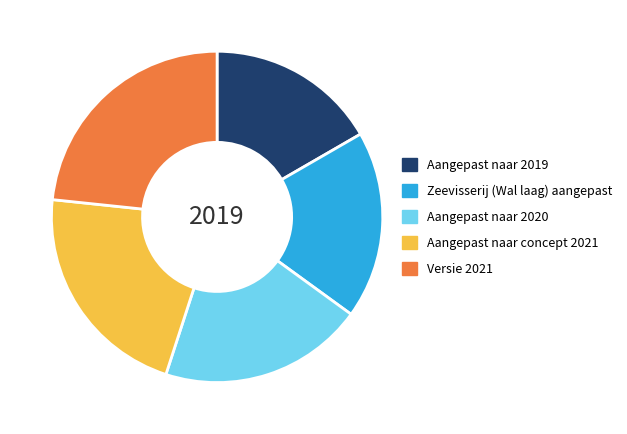

Between Aangepast naar 2019 and Zeevisserij (Wal laag) aangepast, which is larger?

Zeevisserij (Wal laag) aangepast